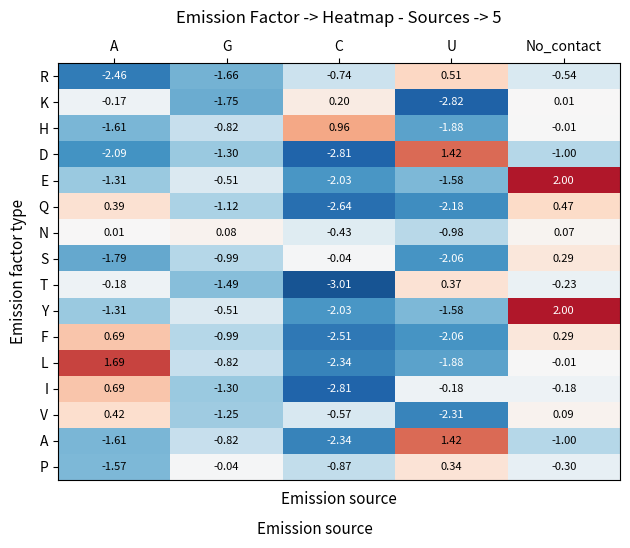

At which category is the sum across all series the highest?

No_contact